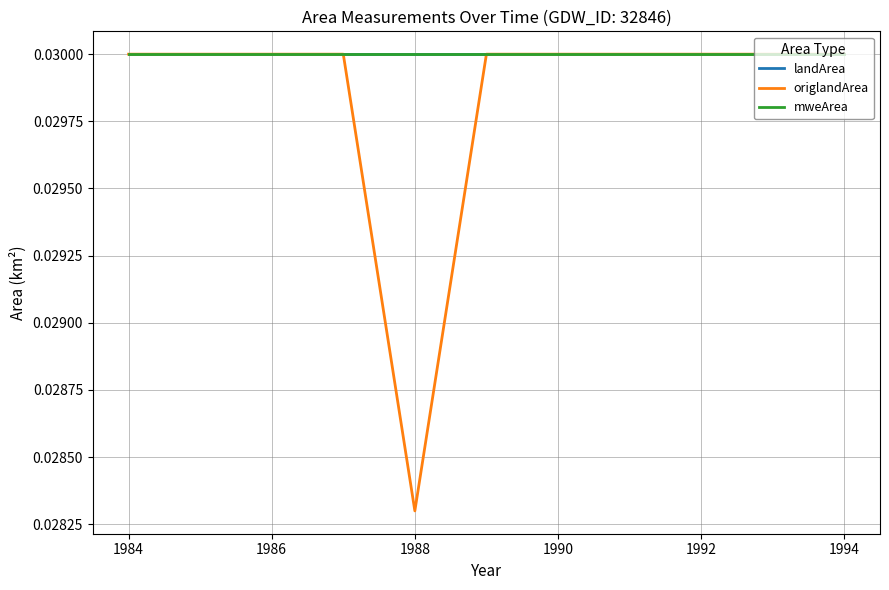

Does the chart have visible grid lines?

Yes